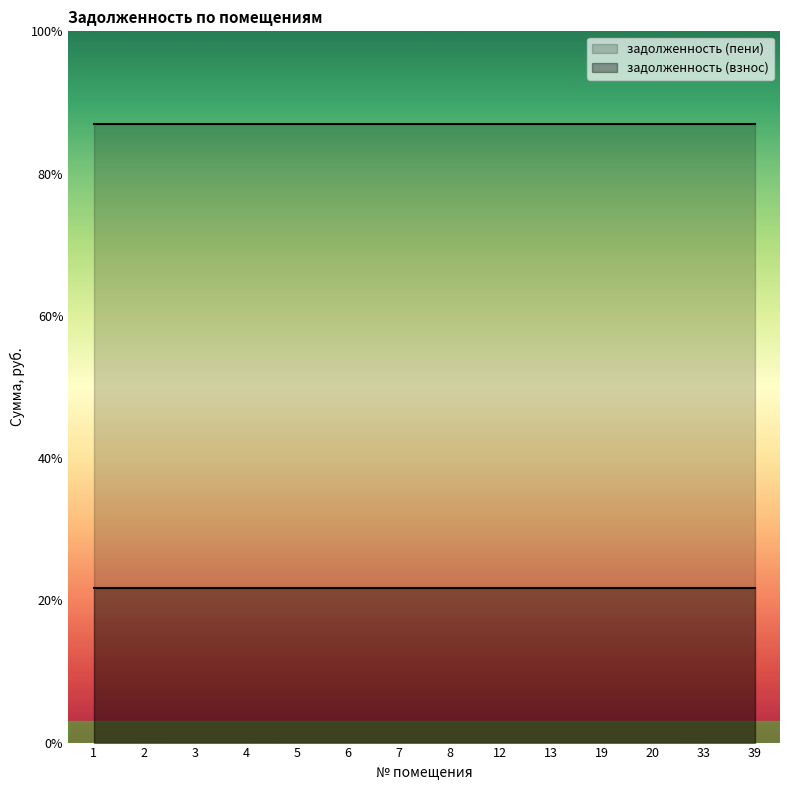

Which category has the lowest value in the задолженность (взнос) series?

1